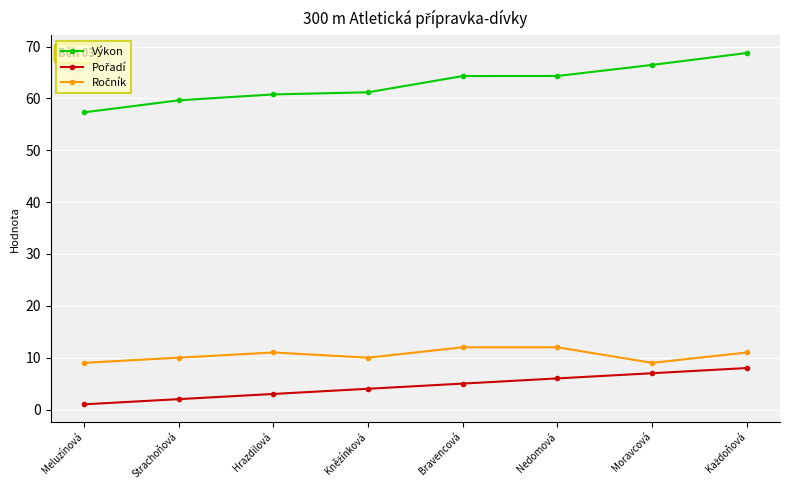

Which series changed the most between Meluzínová and Moravcová?

Výkon